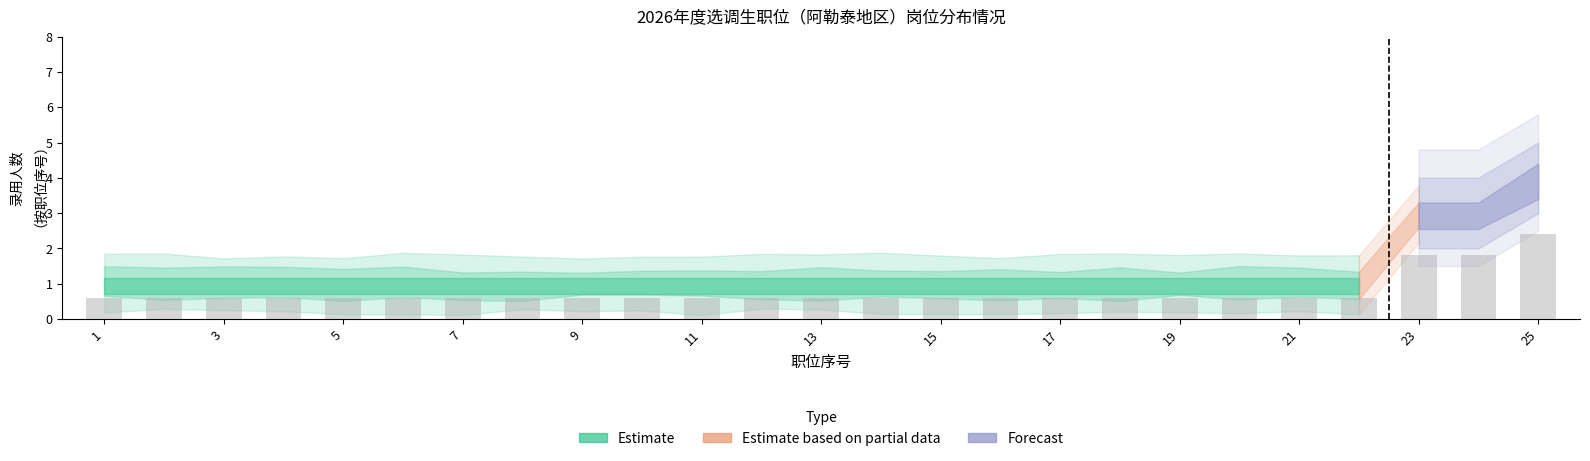

What is the value of the 18th bar from the left?

0.6